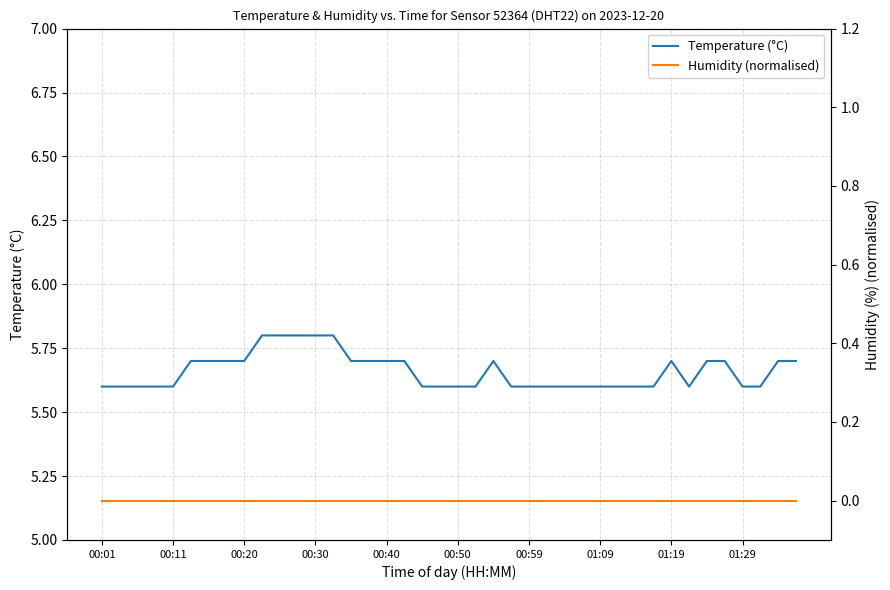

True or false: Humidity (normalised) and Temperature (°C) intersect in this chart.

False